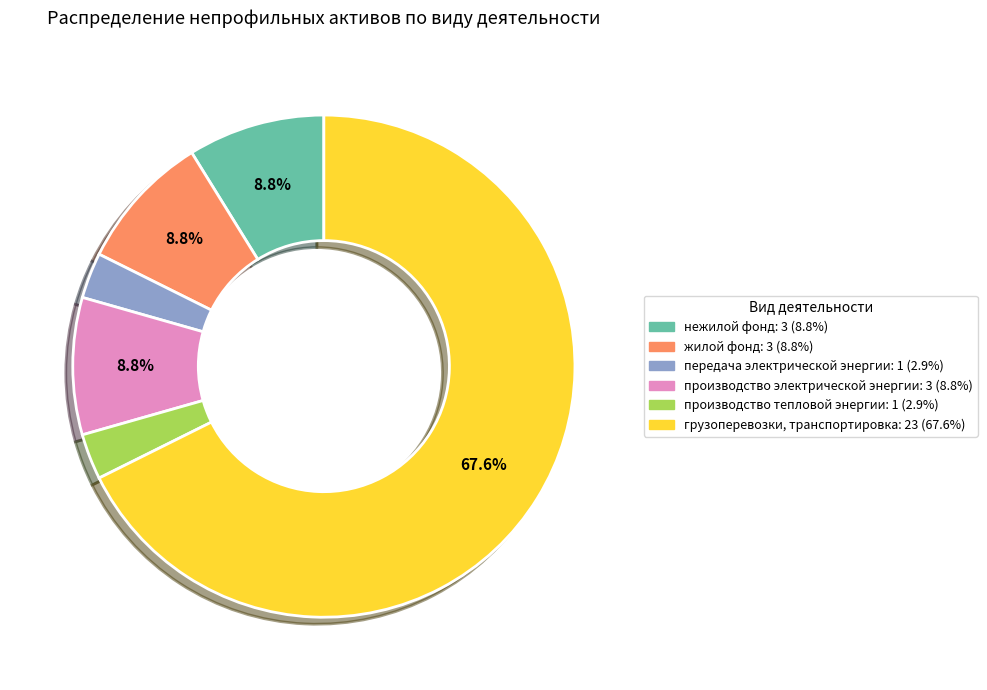

The грузоперевозки, транспортировка slice represents 58% of the pie. True or false?

False